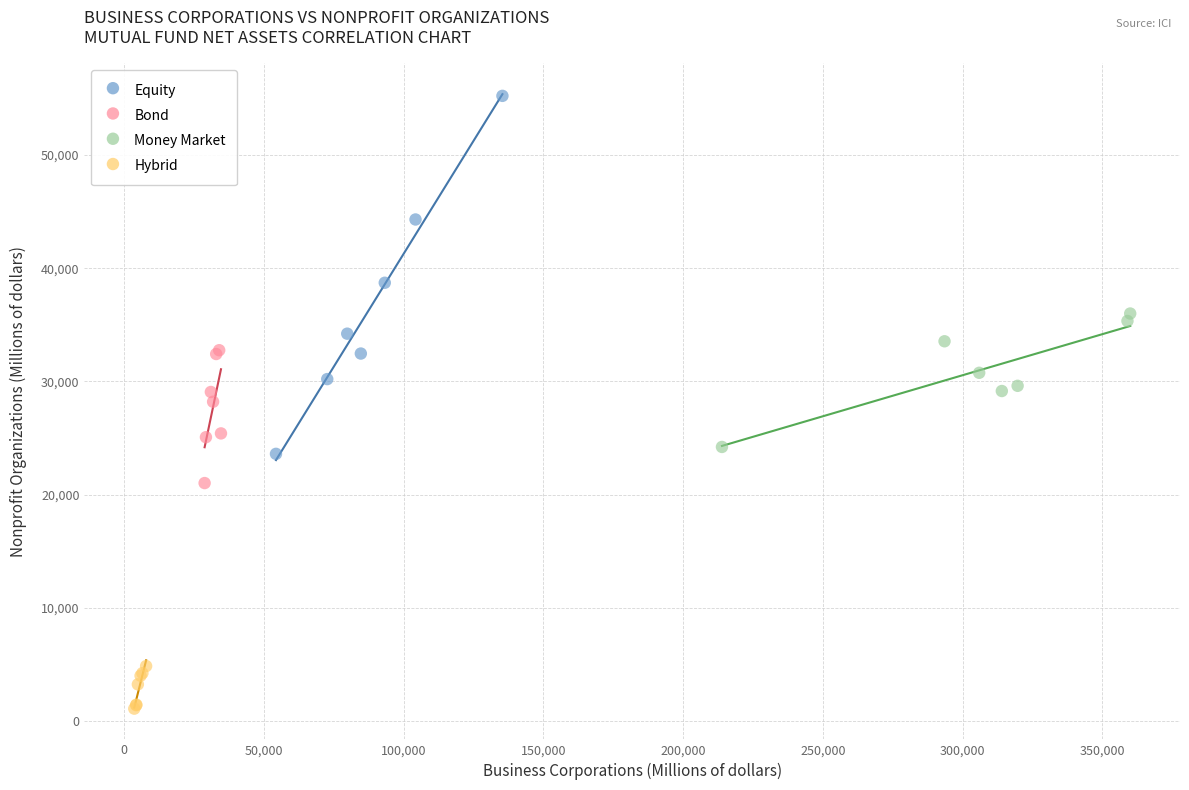

Which series contains the lowest Y value?

Hybrid